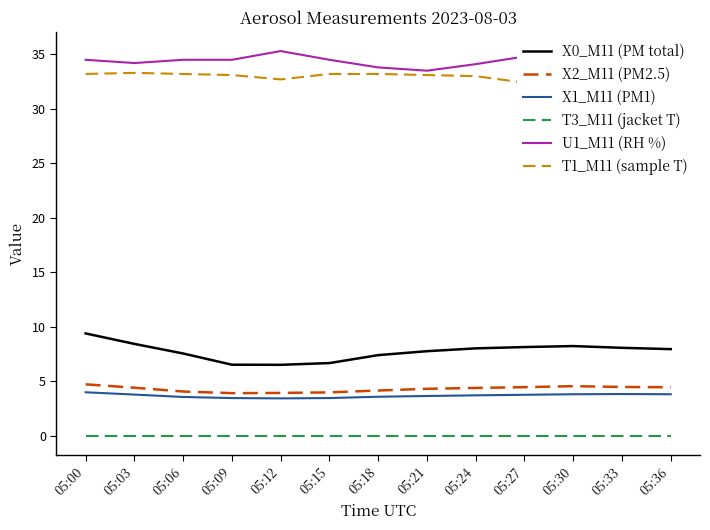

Where is the first local minimum for U1_M11 (RH %)?

05:03